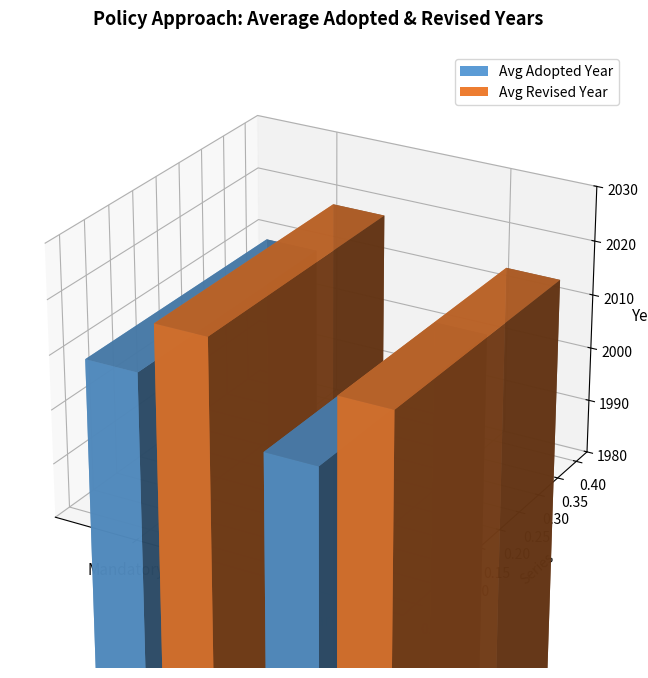

What is the label of the 3rd bar from the left?

Not applicable